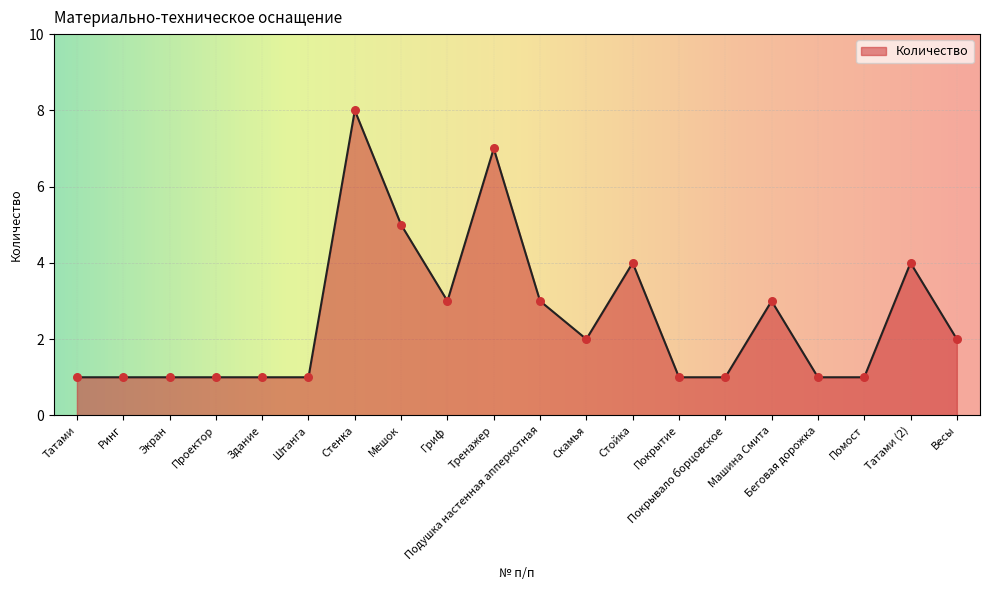

What is the change in value from Здание to Тренажер?

+6